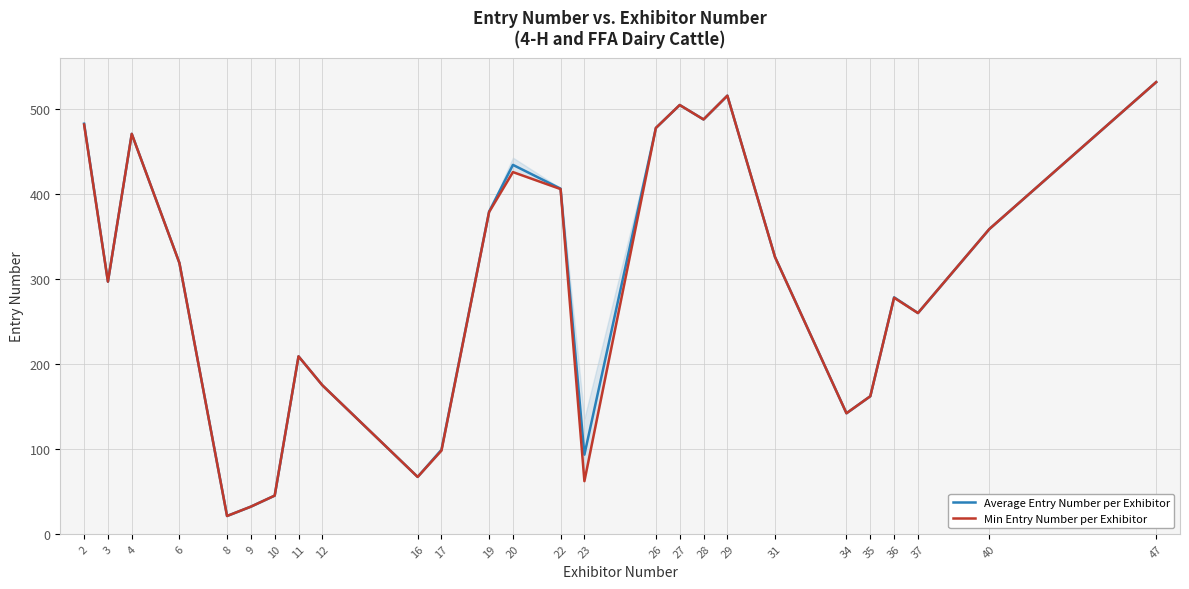

At 8, list the series in order from largest to smallest.

Average Entry Number per Exhibitor, Min Entry Number per Exhibitor